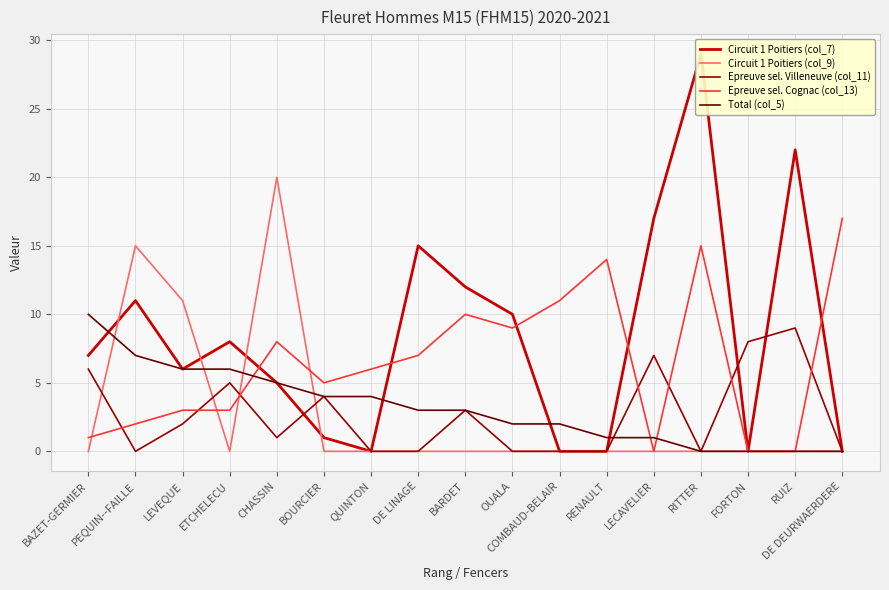

Rank the series at COMBAUD-BELAIR from highest to lowest value.

Epreuve sel. Cognac (col_13), Total (col_5), Circuit 1 Poitiers (col_7), Circuit 1 Poitiers (col_9), Epreuve sel. Villeneuve (col_11)